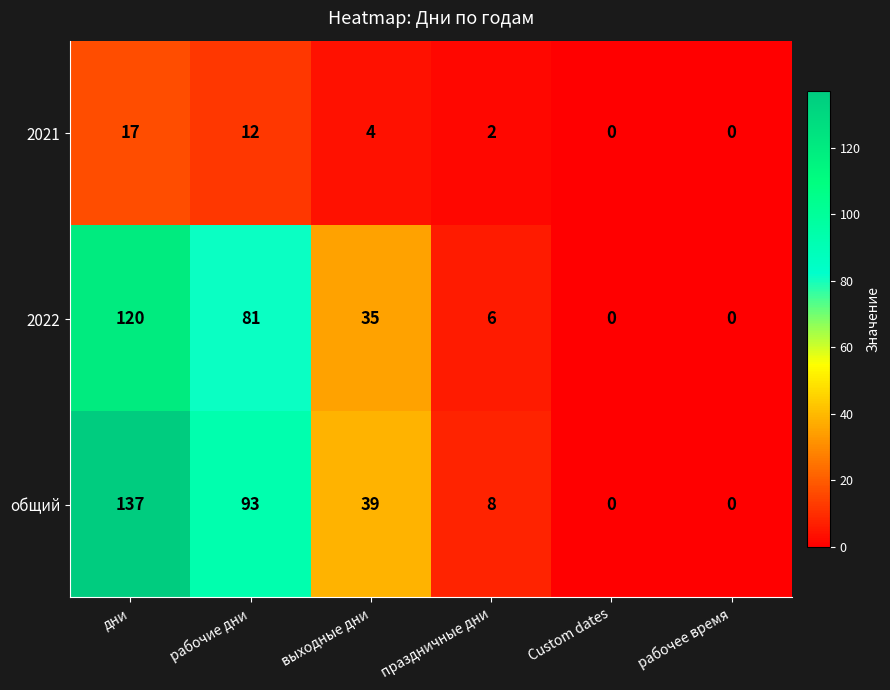

Reading left to right, transcribe all the data shown in this chart.

2021: 17	12	4	2	0	0
2022: 120	81	35	6	0	0
общий: 137	93	39	8	0	0